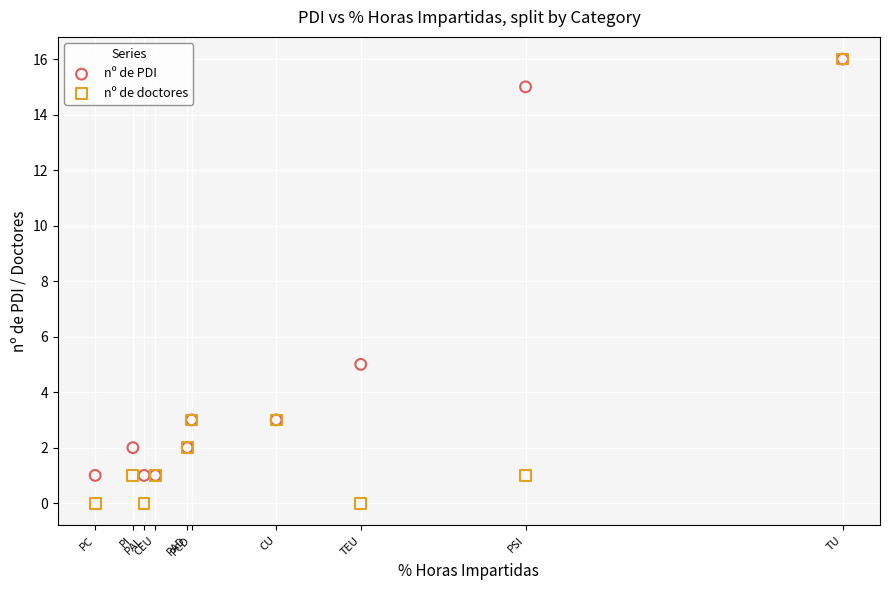

In the nº de doctores series, what Y value is closest to 8?

3